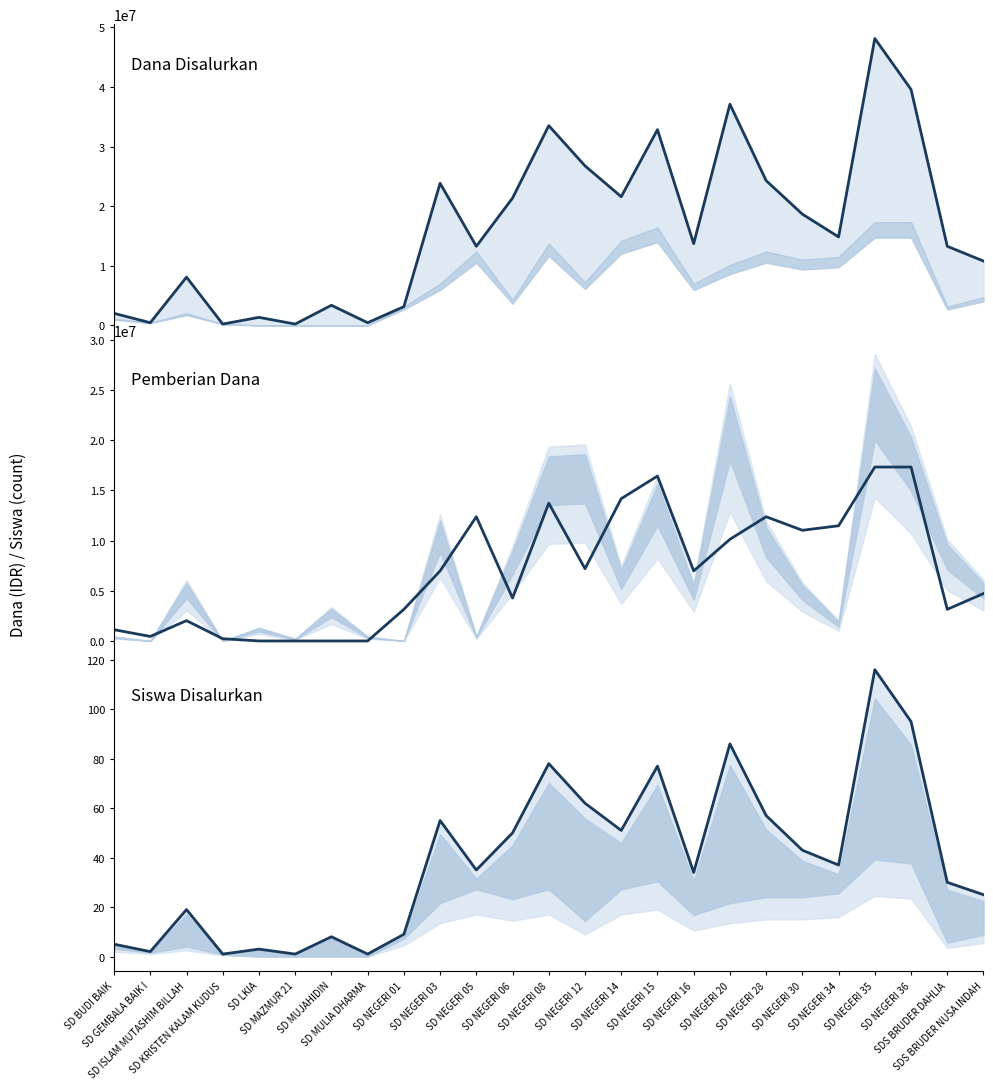

Which has a higher value, SDS BRUDER DAHLIA or SD NEGERI 08?

SD NEGERI 08